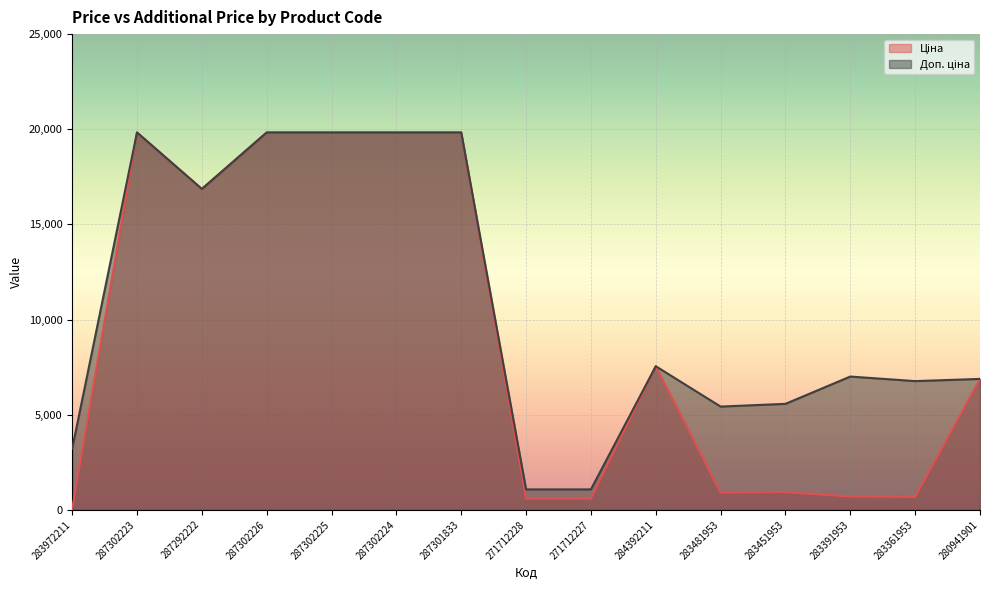

The Доп. ціна series shows 7004.3 at 283391953. True or false?

True